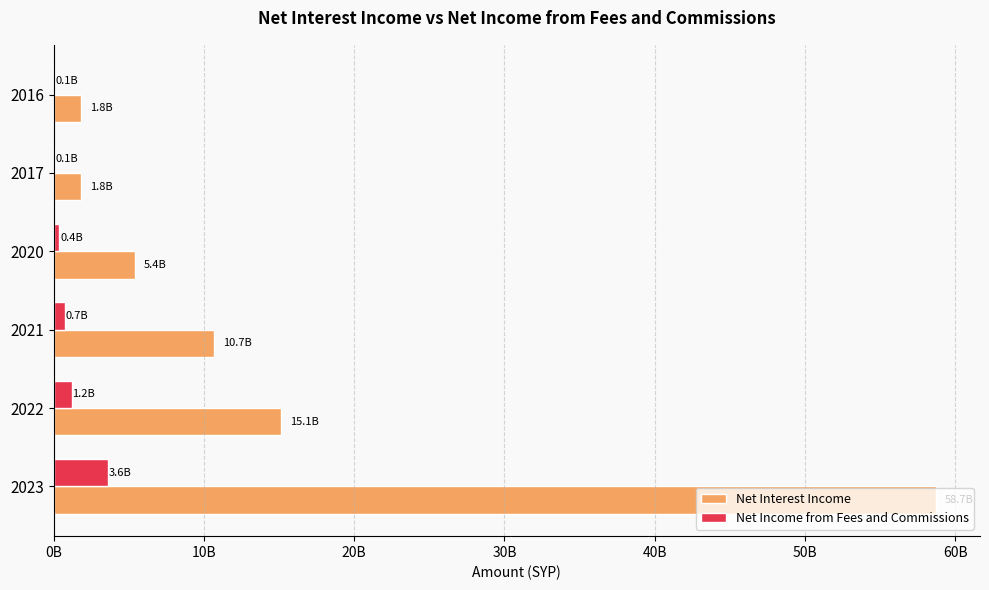

What are all the series names shown in the legend?

Net Interest Income, Net Income from Fees and Commissions